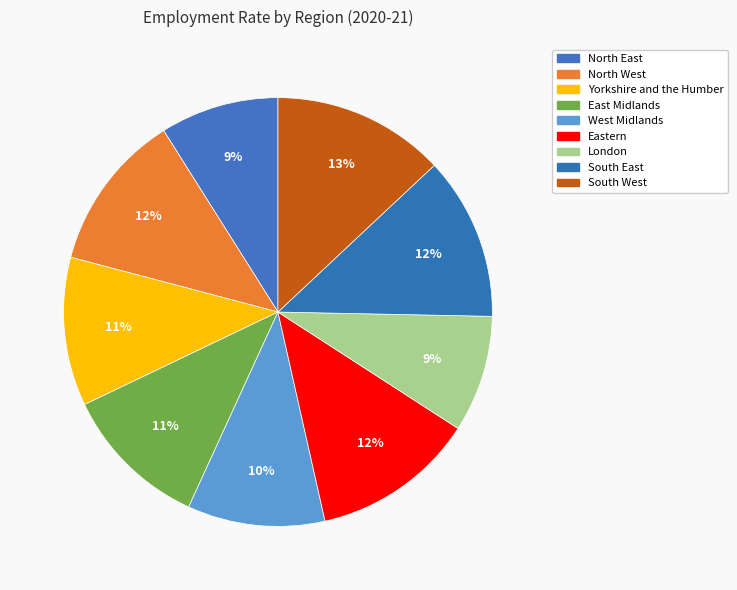

To the nearest percent, what is the difference between the Eastern and North East slice percentages?

3%